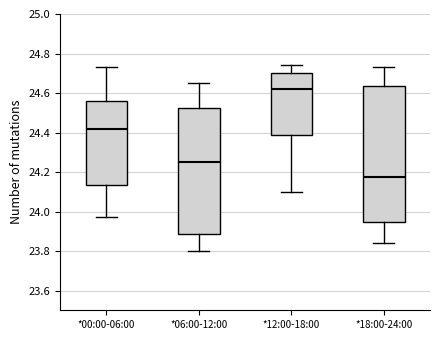

Reading left to right, transcribe this box plot: for each box, give where its median line is, the range the box spans, and where its two whiskers end, as read against the y-axis. The values are not printed on the chart, so give them approximately, as read against the axis.

*00:00-06:00: median 24.42, box 24.14 to 24.56, whiskers 23.98 to 24.74
*06:00-12:00: median 24.26, box 23.88 to 24.52, whiskers 23.80 to 24.66
*12:00-18:00: median 24.62, box 24.38 to 24.70, whiskers 24.10 to 24.74
*18:00-24:00: median 24.18, box 23.94 to 24.64, whiskers 23.84 to 24.74